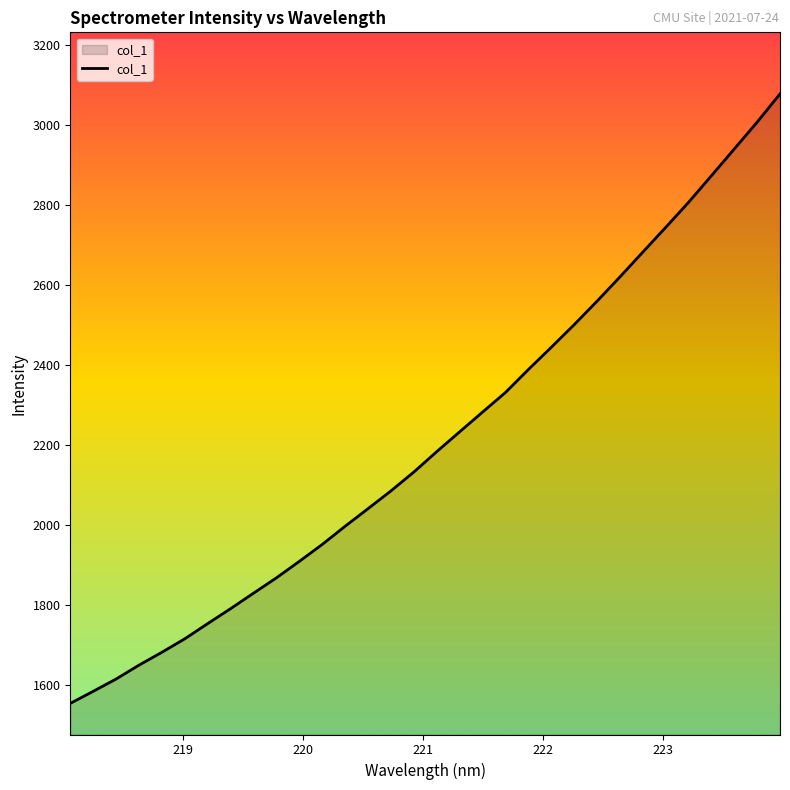

What is the difference between the maximum and minimum values?

1523.1